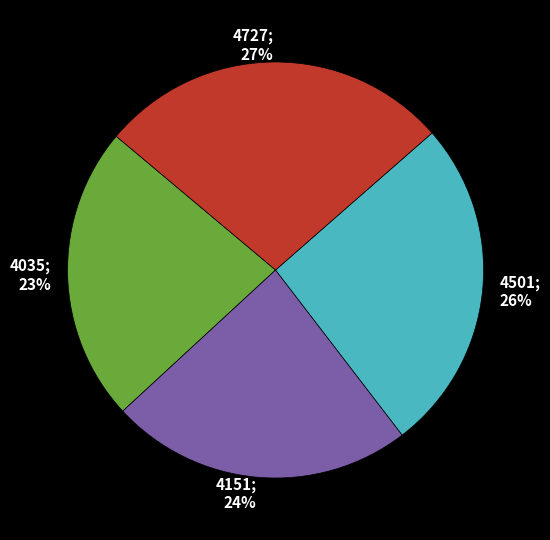

Does any single category account for the majority?

No